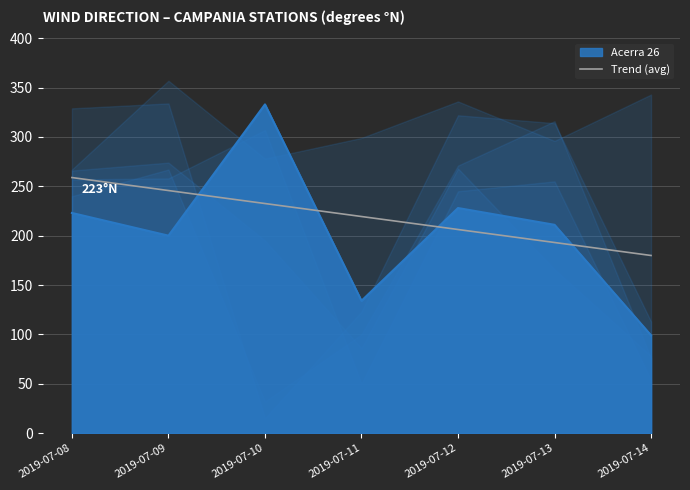

What is the difference between the maximum and minimum values?

79.0